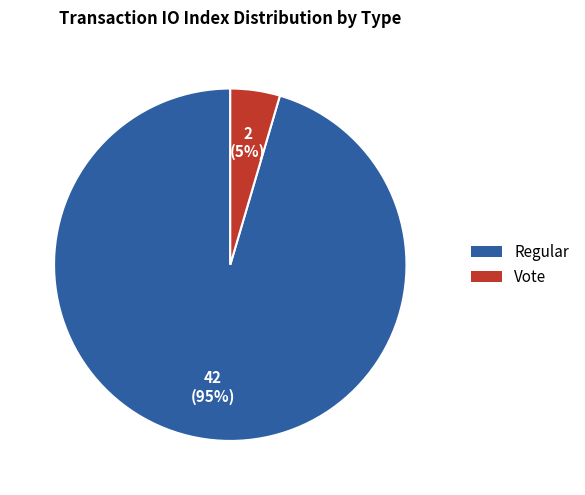

To the nearest percent, what portion does Vote represent?

5%